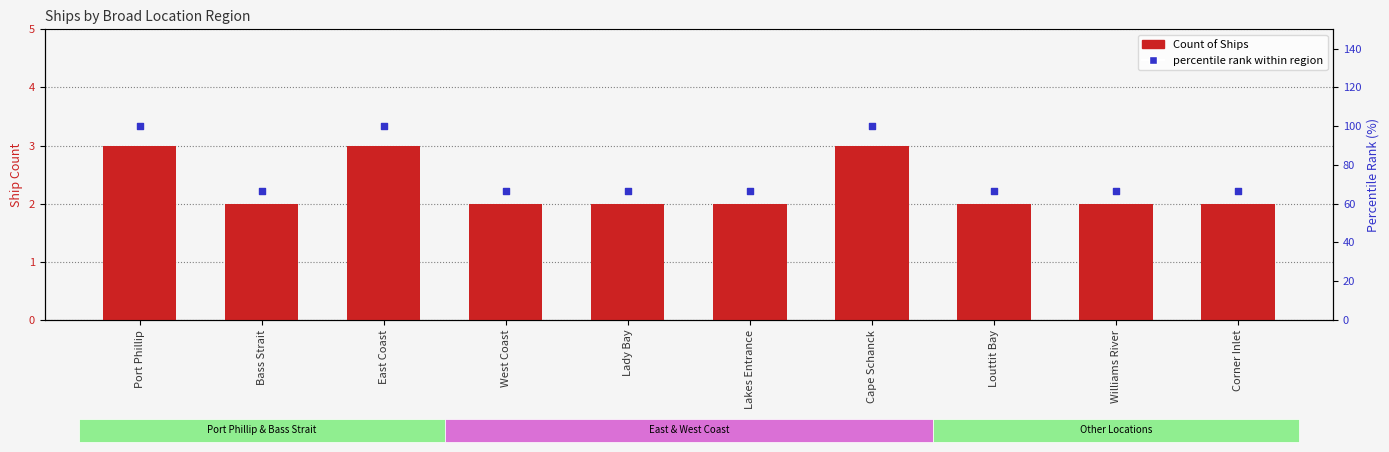

At how many categories does at least one series exceed 68?

3